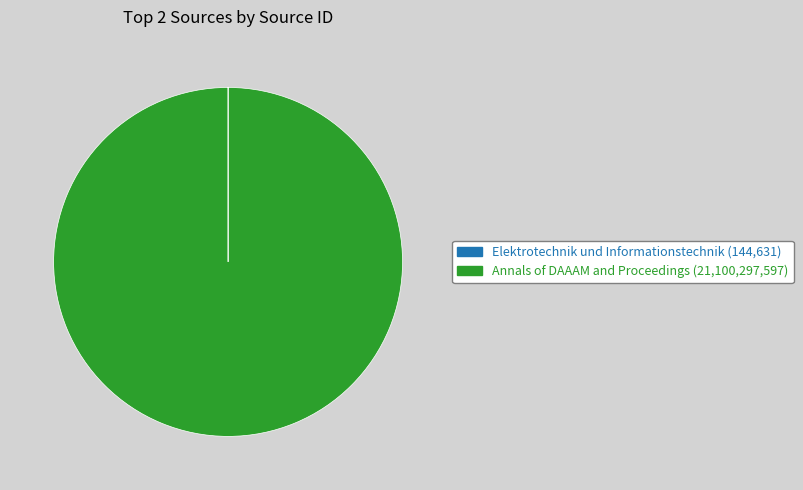

Is there any slice that represents more than half of the pie?

Yes